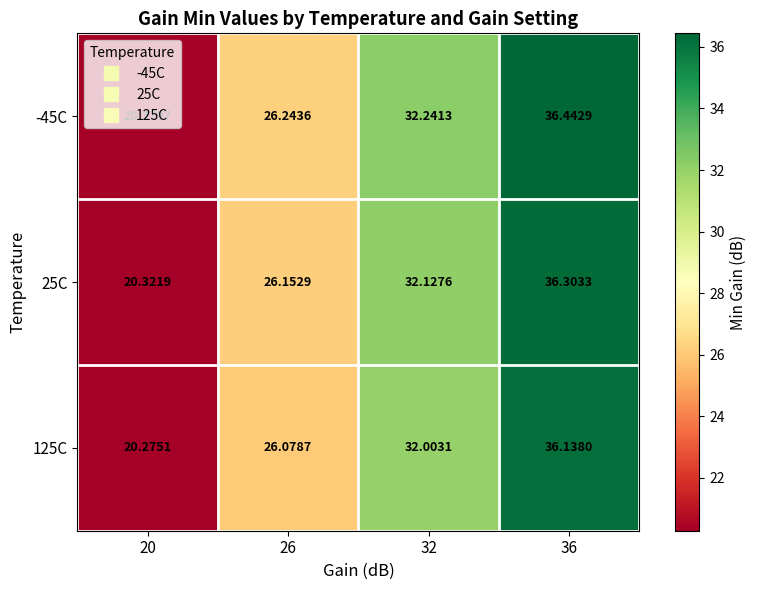

Is the value of 125C at 36 greater than the value of -45C at 20?

Yes